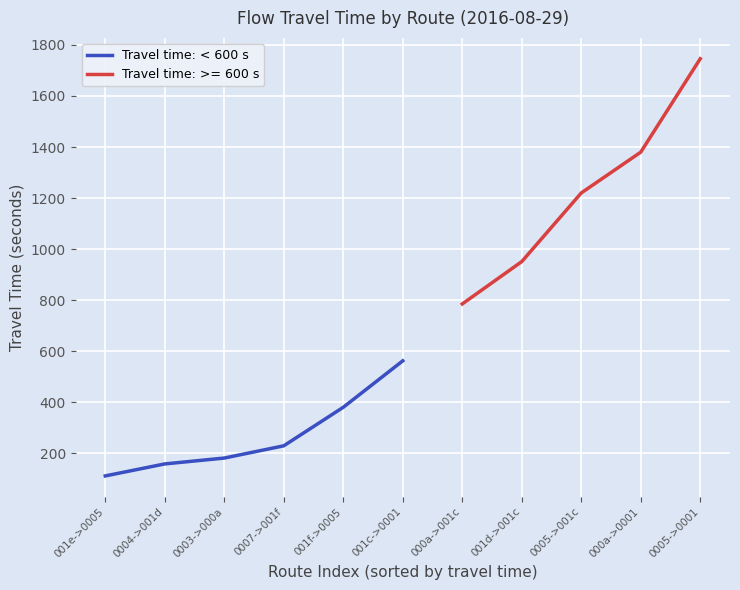

Reading left to right, extract all data points from this chart.

001e->0005=111	0004->001d=158	0003->000a=181	0007->001f=229	001f->0005=380	001c->0001=562